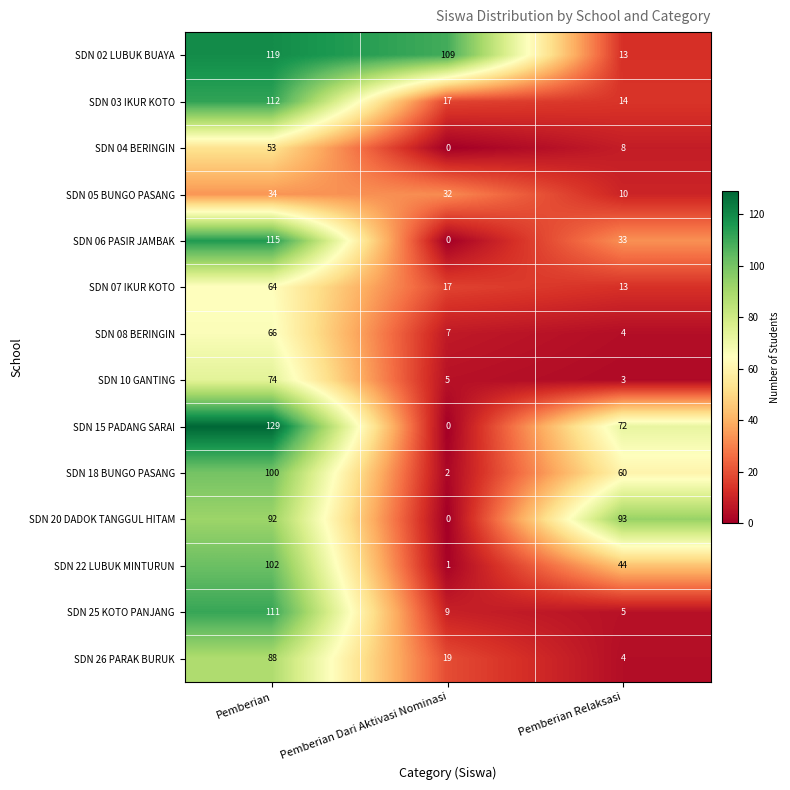

Between Pemberian and Pemberian Dari Aktivasi Nominasi, which series saw the biggest shift?

SDN 15 PADANG SARAI